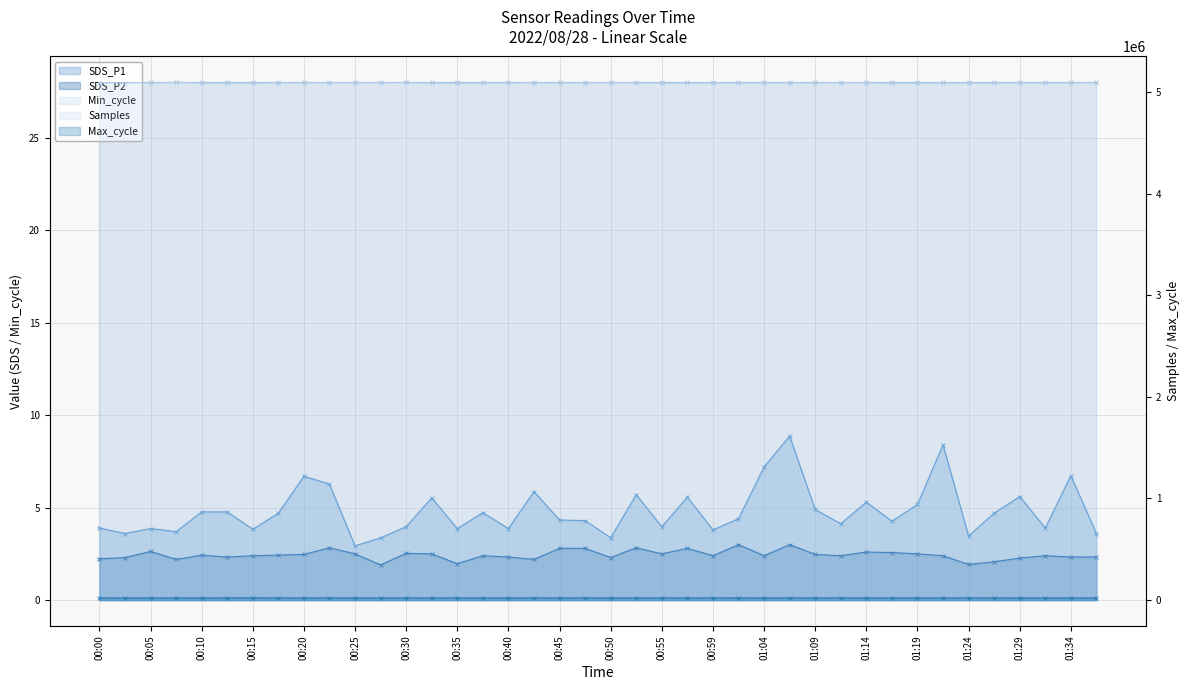

What is the maximum value shown in the chart?

5095965.0